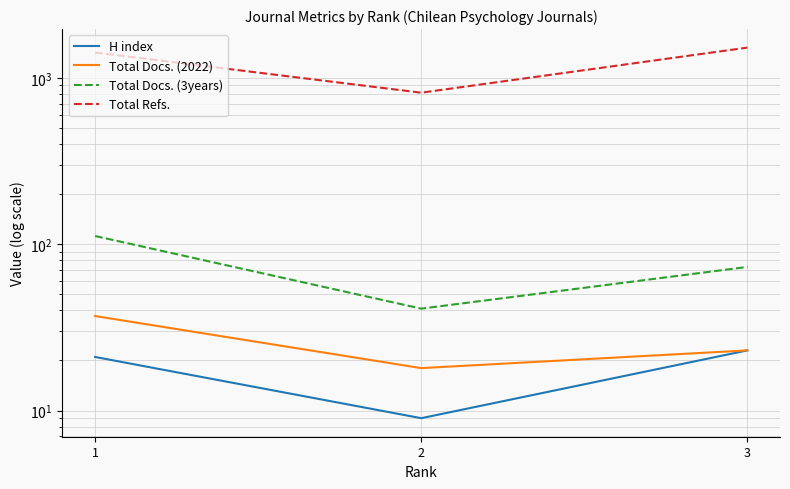

Reading left to right, what are all the values shown in this chart?

H index: 1=21	2=9	3=23
Total Docs. (2022): 1=37	2=18	3=23
Total Docs. (3years): 1=112	2=41	3=73
Total Refs.: 1=1419	2=814	3=1519